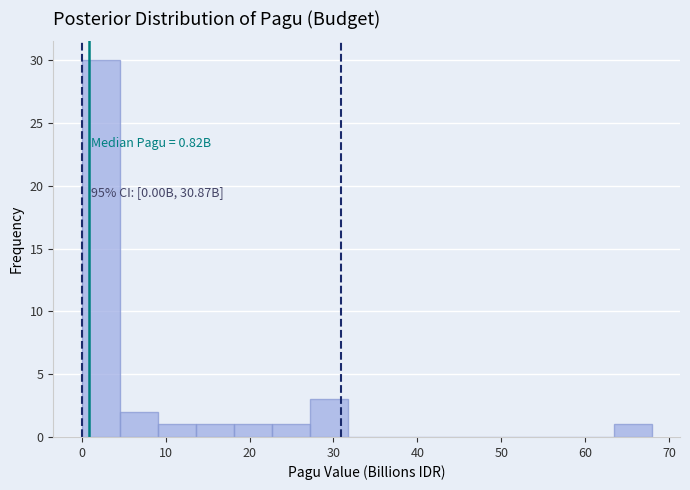

Which range on the x-axis has the tallest bar?

0 to 5